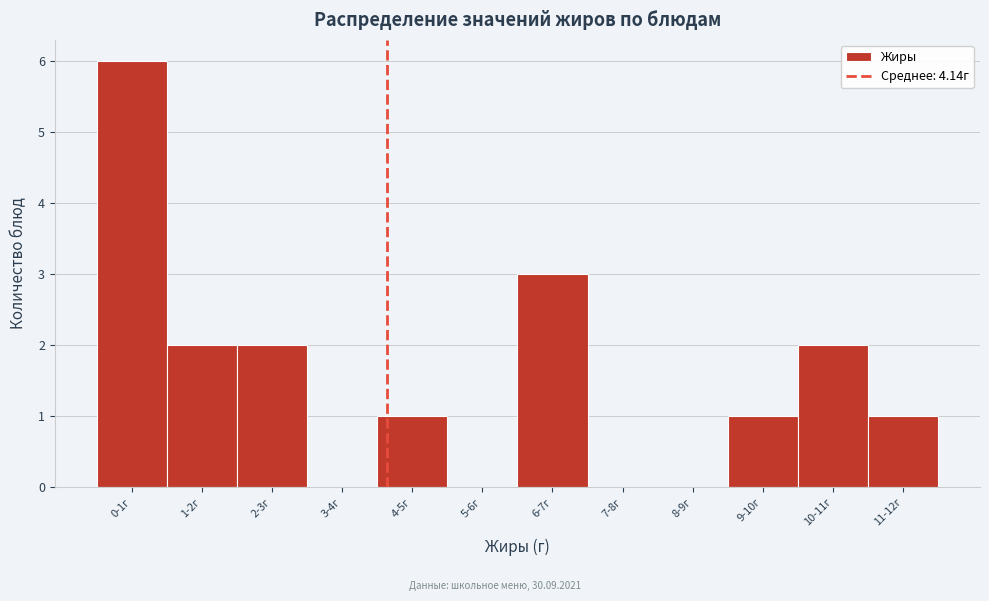

Reading left to right, what are all the values shown in this chart?

0-1г=6	1-2г=2	2-3г=2	3-4г=0	4-5г=1	5-6г=0	6-7г=3	7-8г=0	8-9г=0	9-10г=1	10-11г=2	11-12г=1